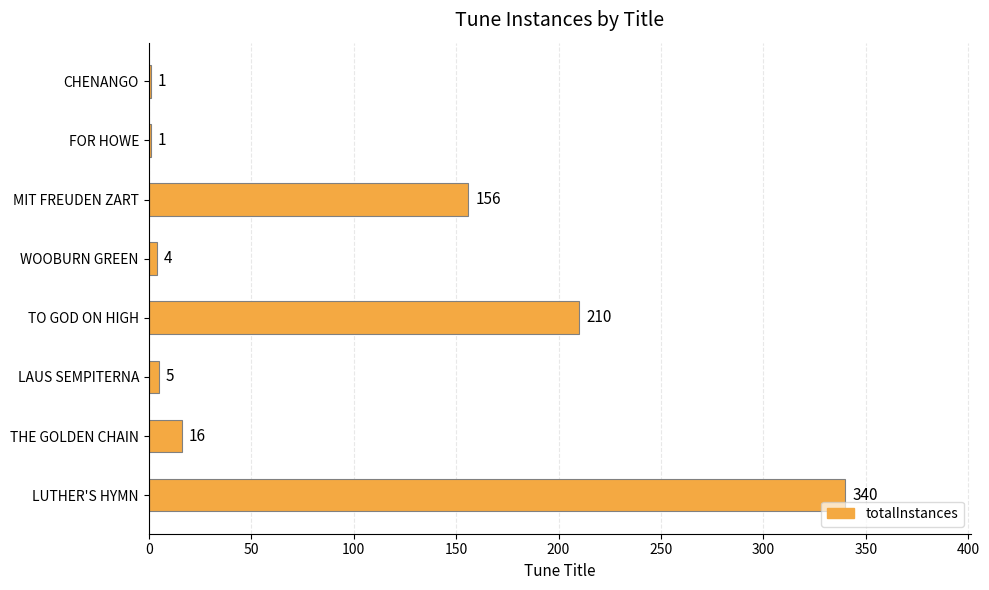

What is the sum of the values at WOOBURN GREEN and THE GOLDEN CHAIN?

20